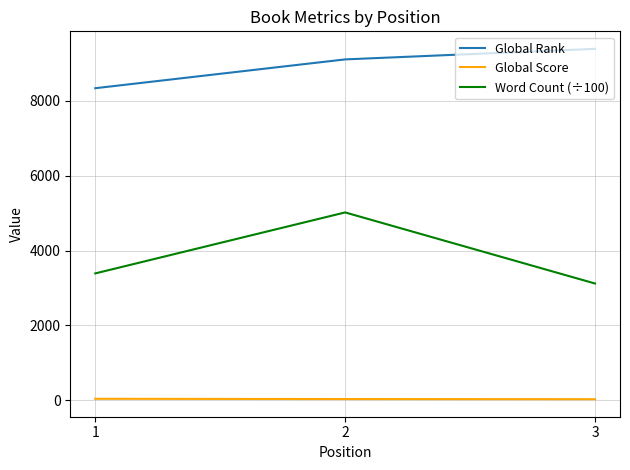

What is the approximate value of Global Score at 3, to the nearest 10?

30